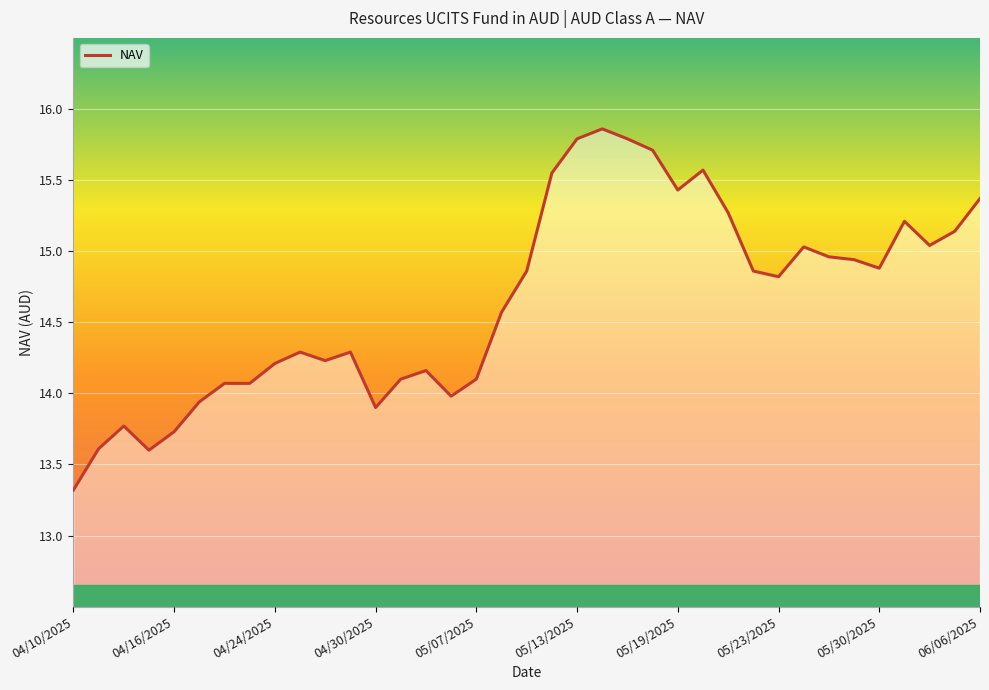

What is the difference between the maximum and minimum values?

2.5